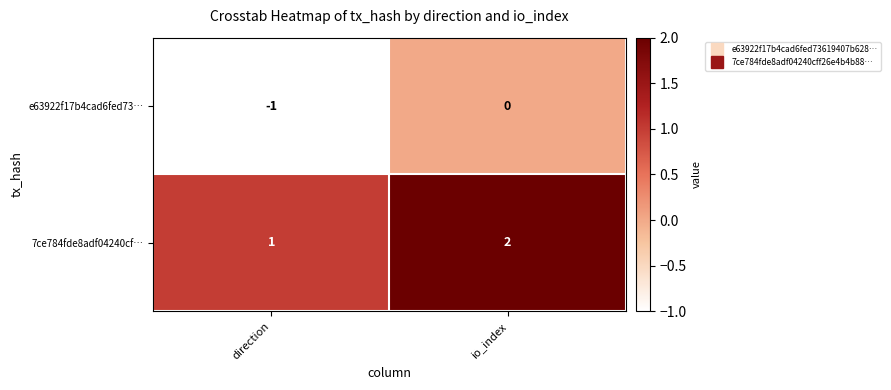

At which category is the sum across all series the highest?

io_index